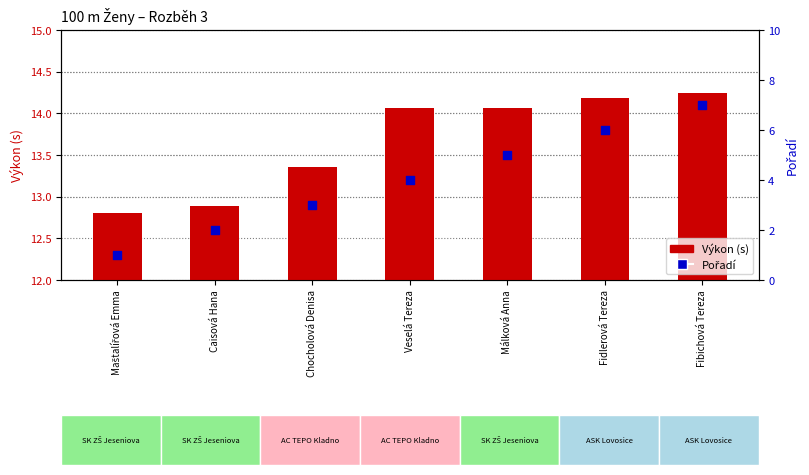

What are all the series names shown in the legend?

Výkon (s), Pořadí